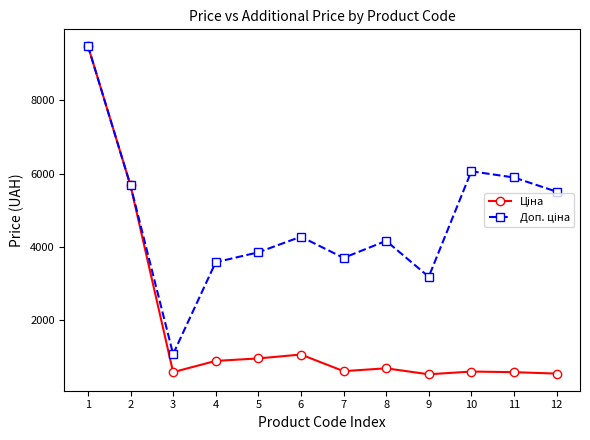

What is the difference between the highest and lowest values at 11?

5303.0